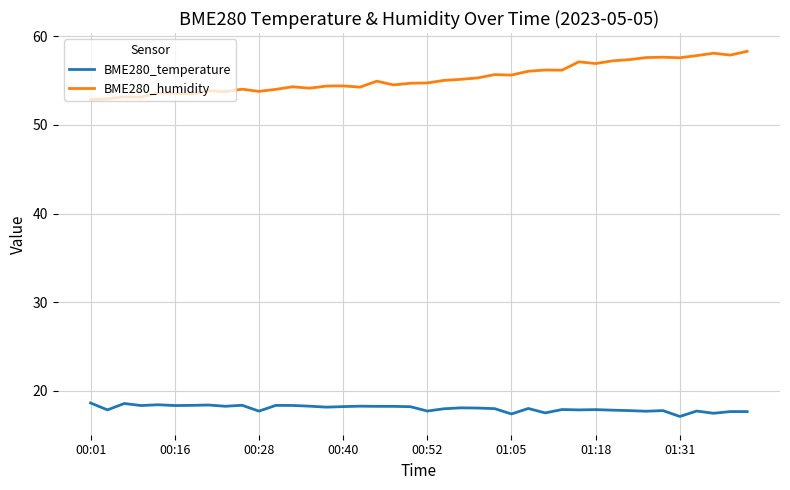

What is the difference between the maximum and minimum values in the BME280_temperature series?

1.5